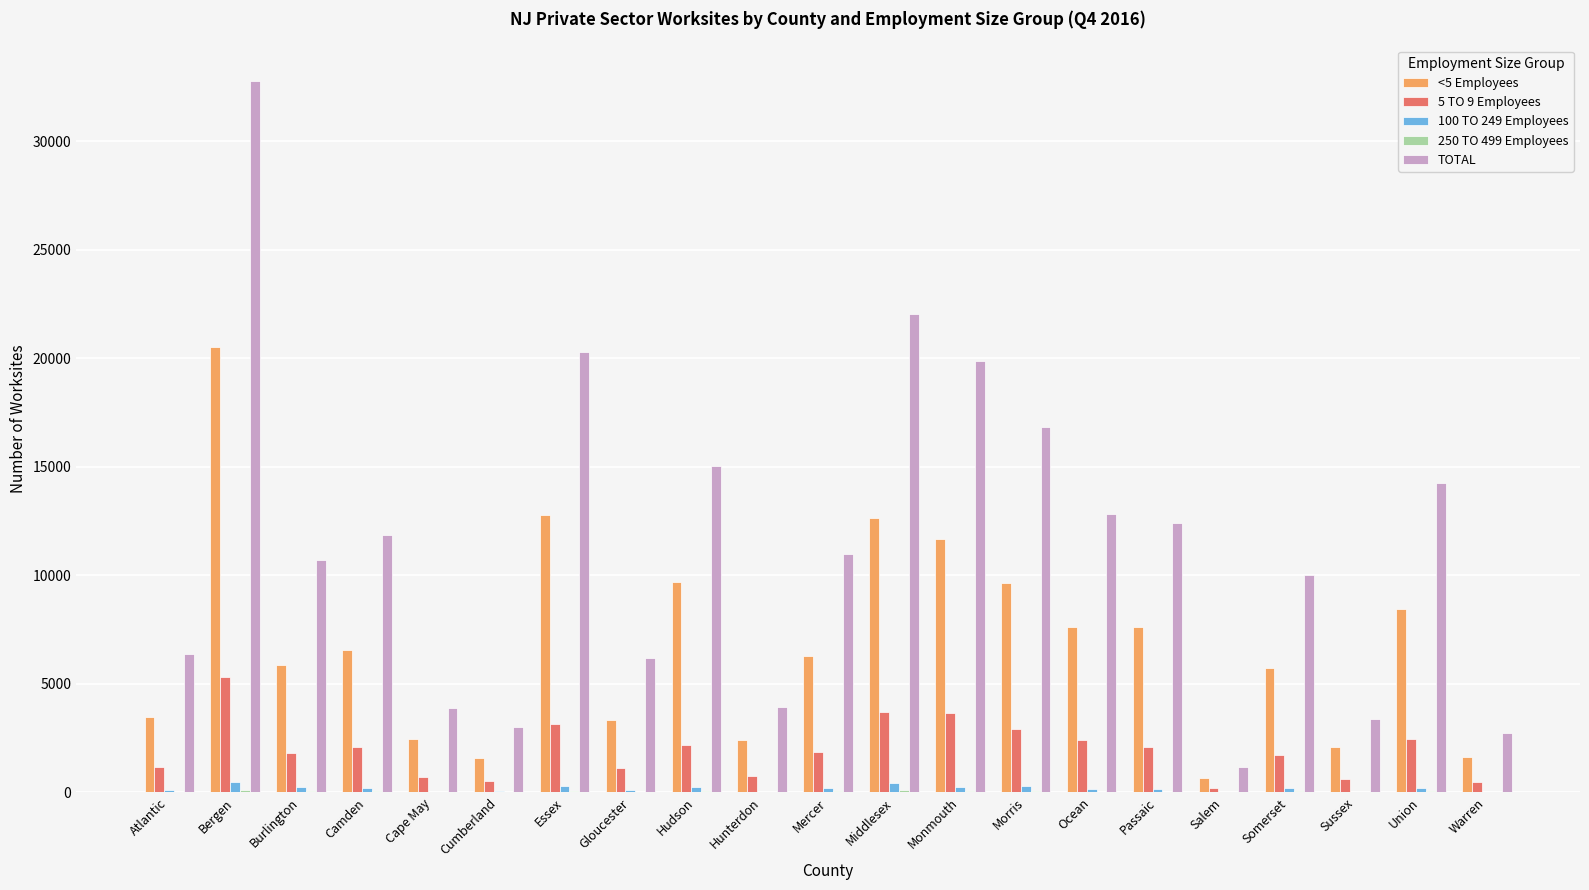

The value of TOTAL at Hudson is 20722. True or false?

False